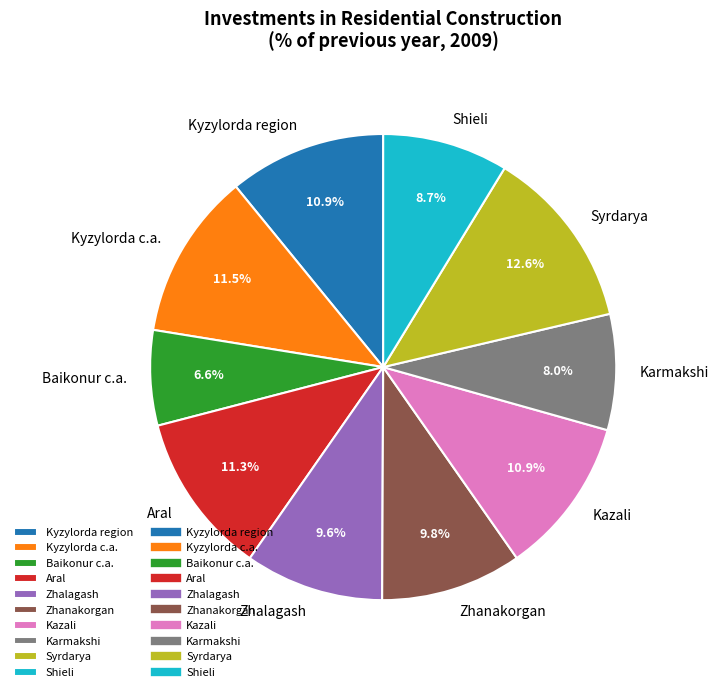

To the nearest percent, what is the average slice percentage?

10%